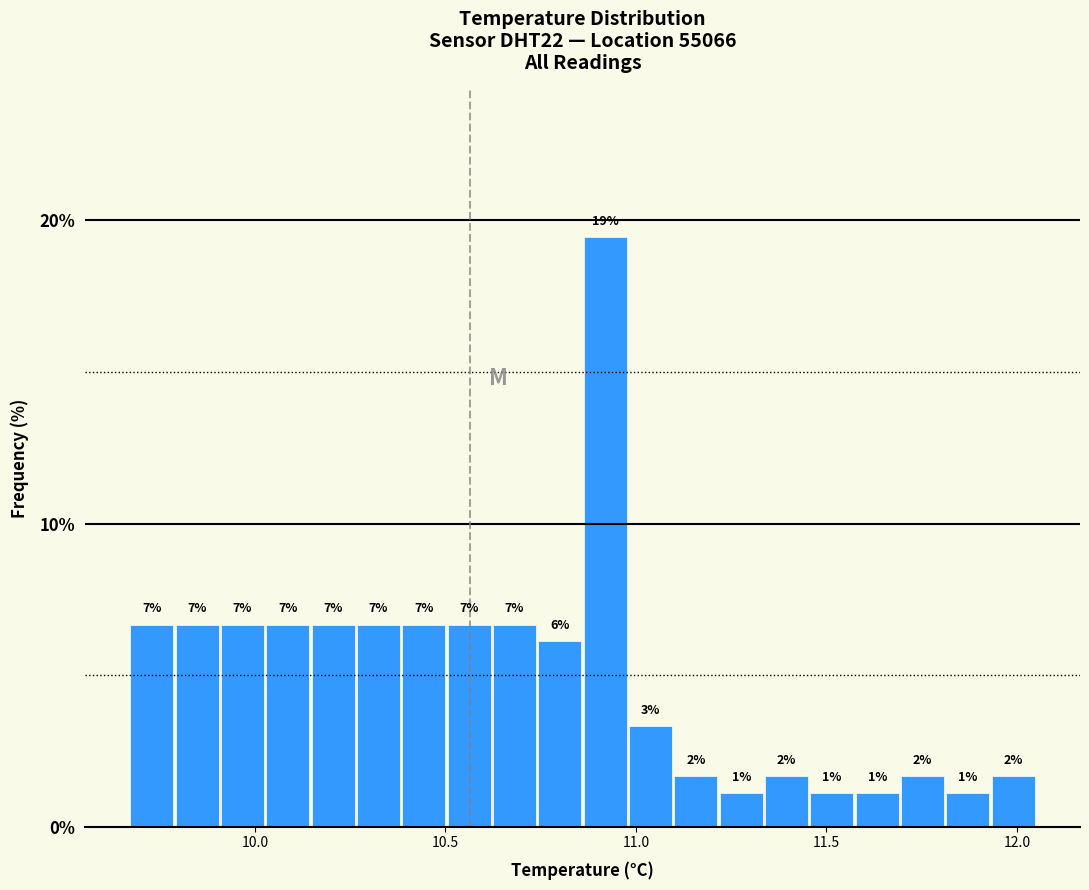

Around what value on the x-axis is the tallest bar? Give the approximate position of its centre, as read against the axis.

10.90